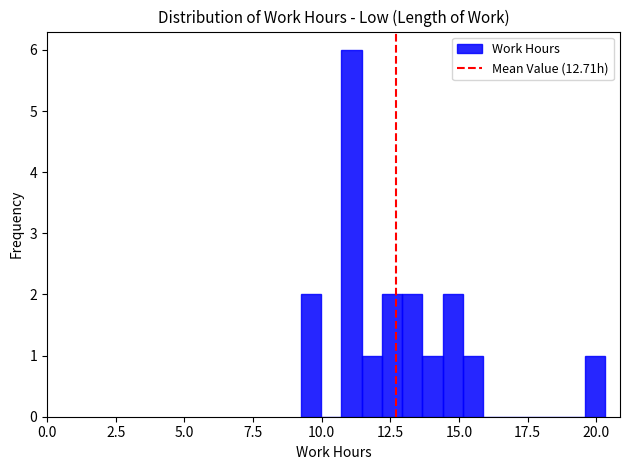

Around what value on the x-axis is the tallest bar? Give the approximate position of its centre, as read against the axis.

11.0